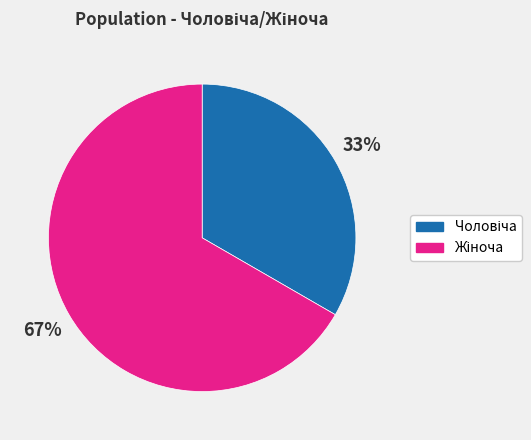

To the nearest percent, what is the average slice percentage?

50%